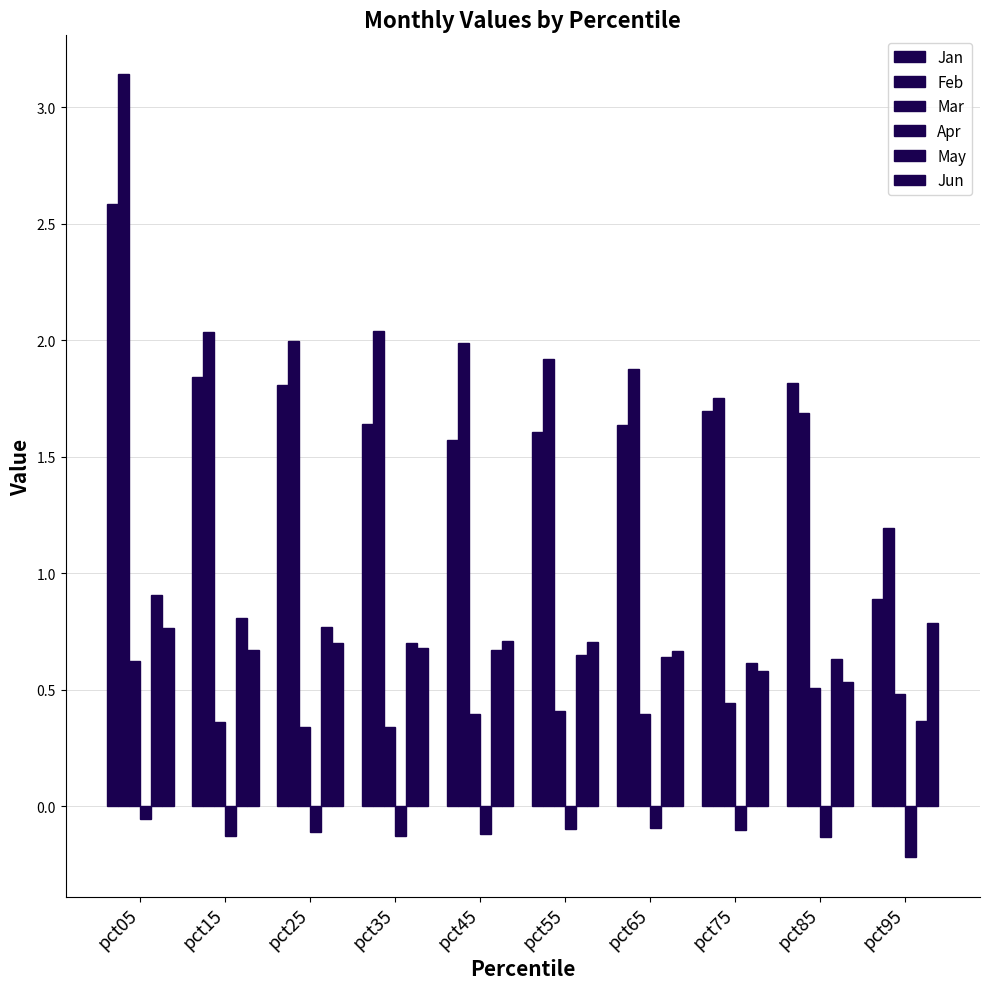

The value of Jun at pct05 is 0.5. True or false?

False